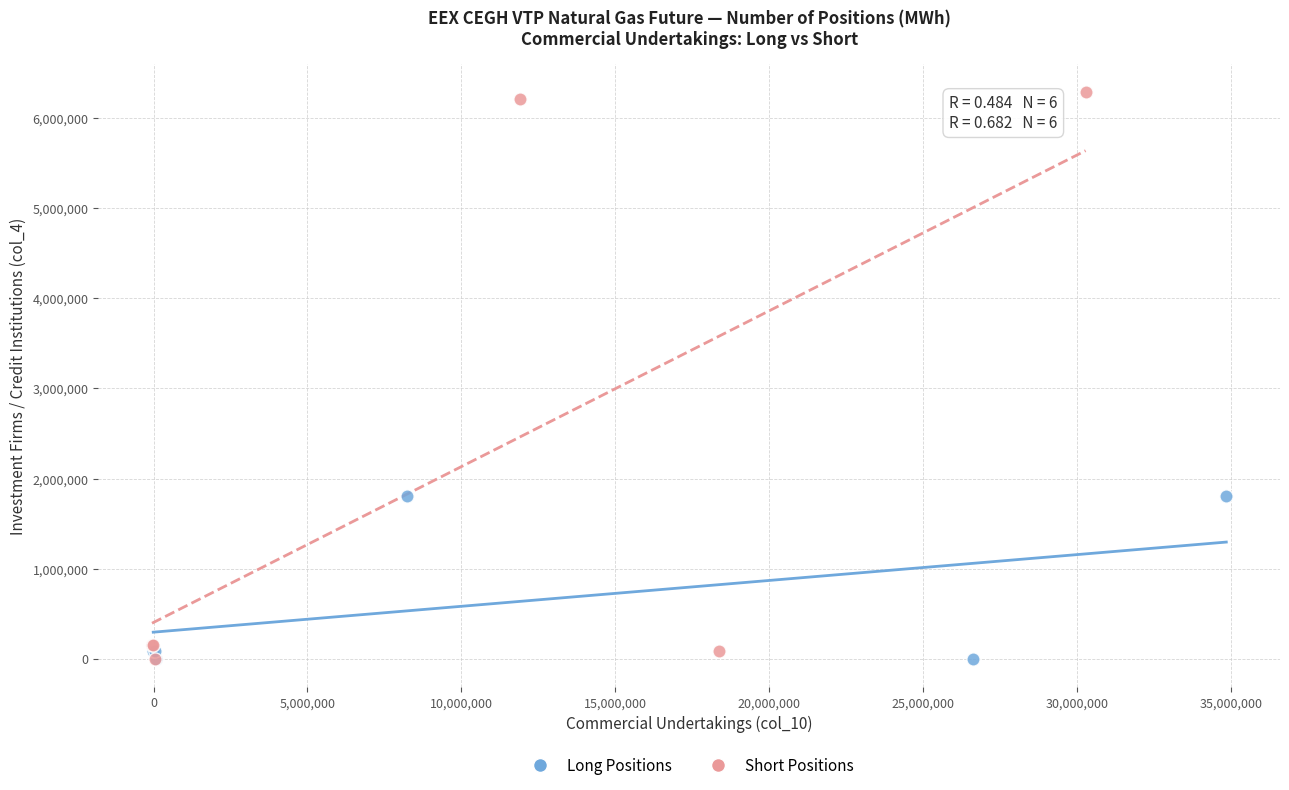

Which series has the widest spread of Y values?

Short Positions